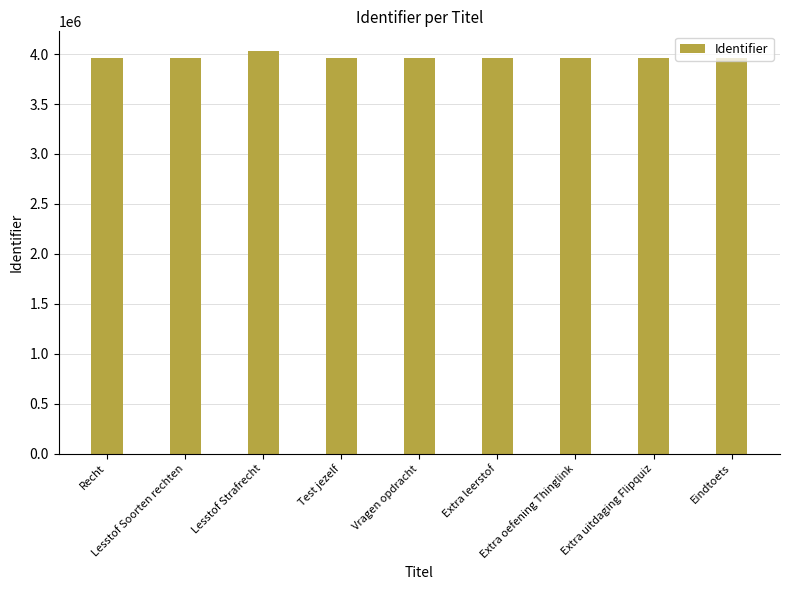

What is the smallest value displayed?

3962050